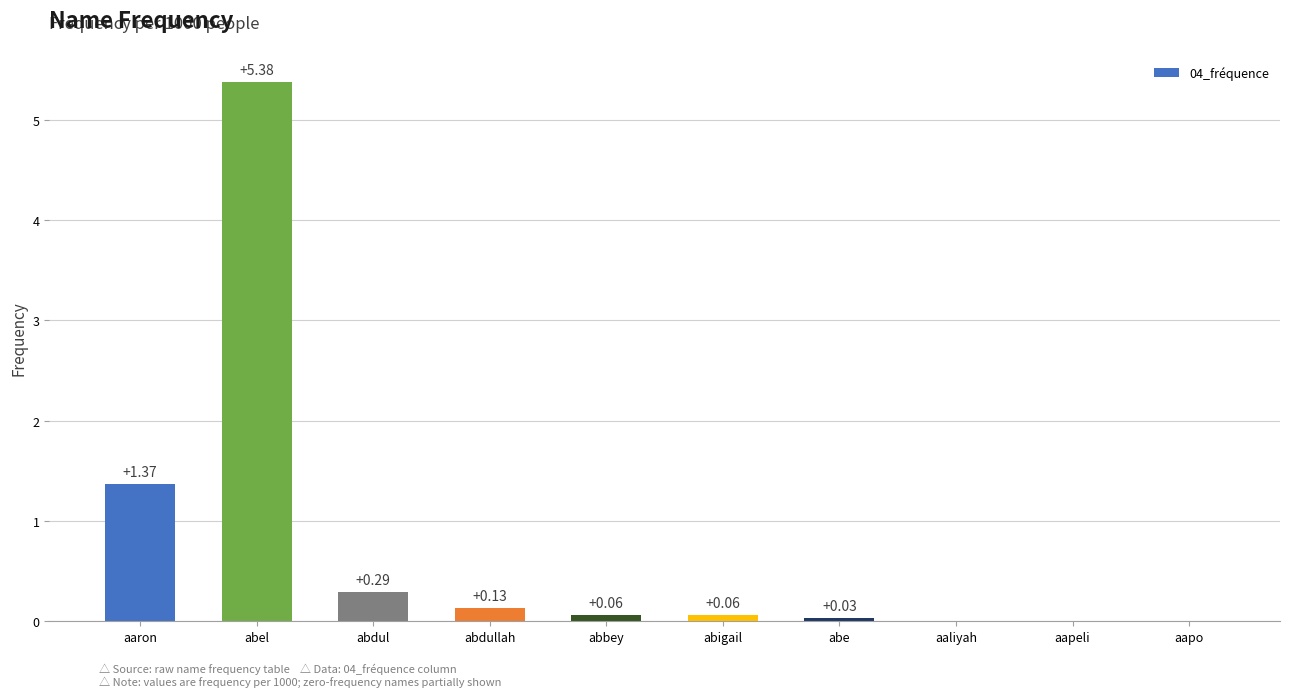

Are the bars horizontal?

No